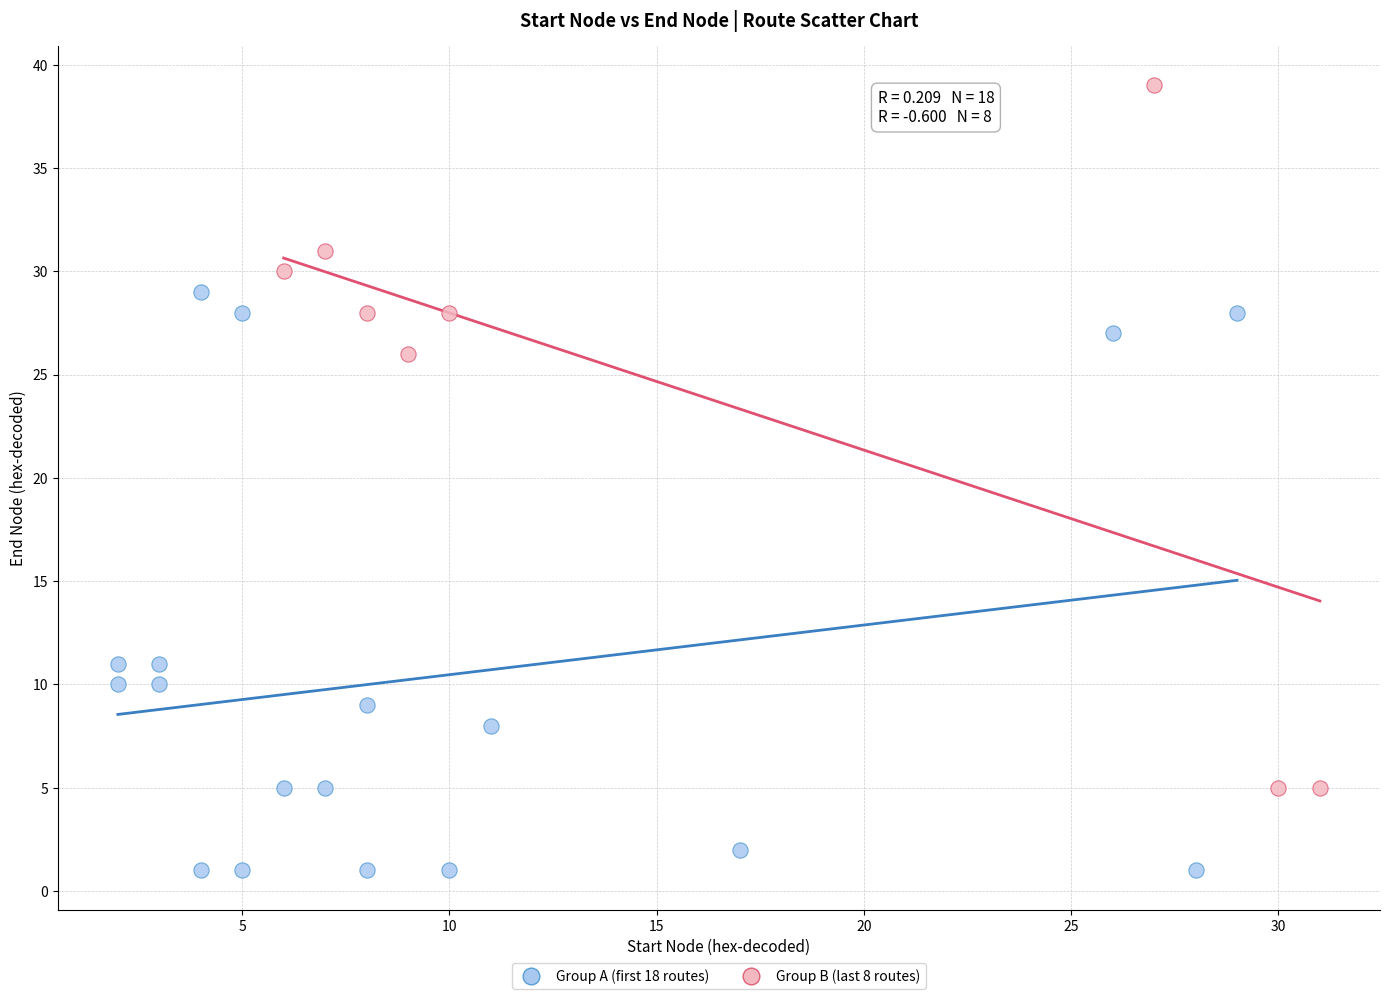

Which series reaches the minimum Y coordinate?

Group A (first 18 routes)